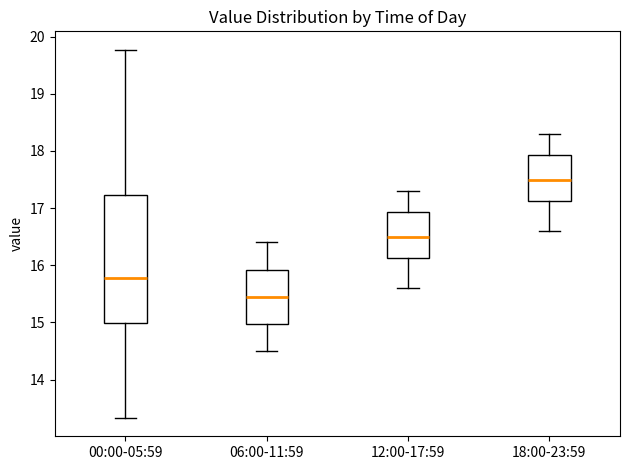

Which box's median line is the highest?

18:00-23:59